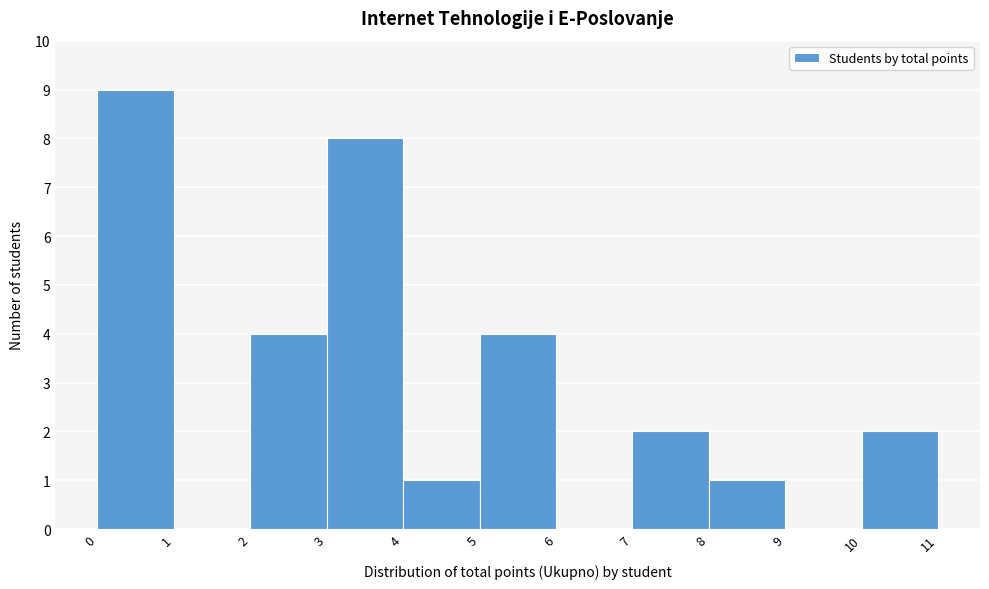

How tall is the bar that spans 4 to 5 on the x-axis? The values are not printed on the chart, so give them approximately, as read against the axis.

1